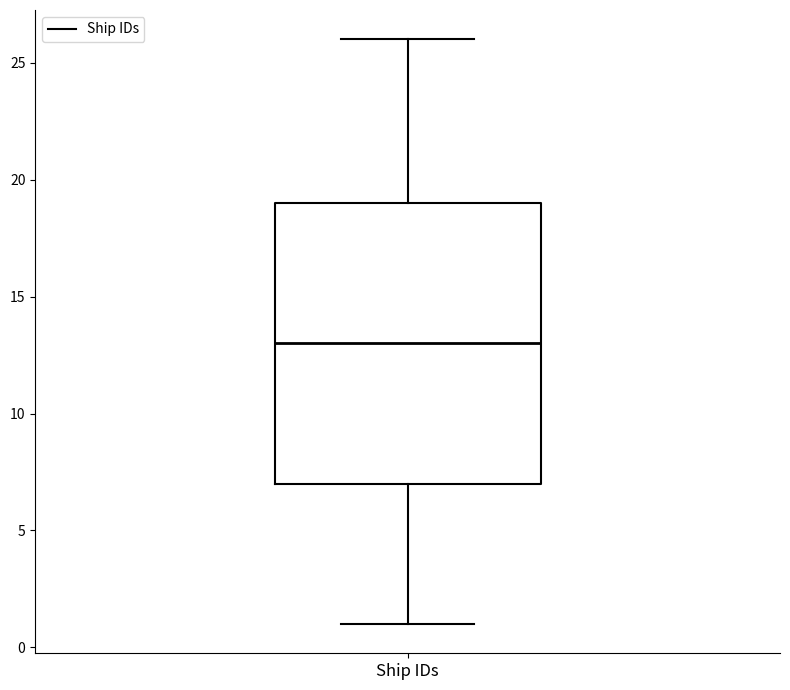

Read this box plot against the y-axis: the position of the median line, the range covered by the box, and the ends of both whiskers. The values are not printed on the chart, so give them approximately, as read against the axis.

median 13, box 7 to 19, whiskers 1 to 26